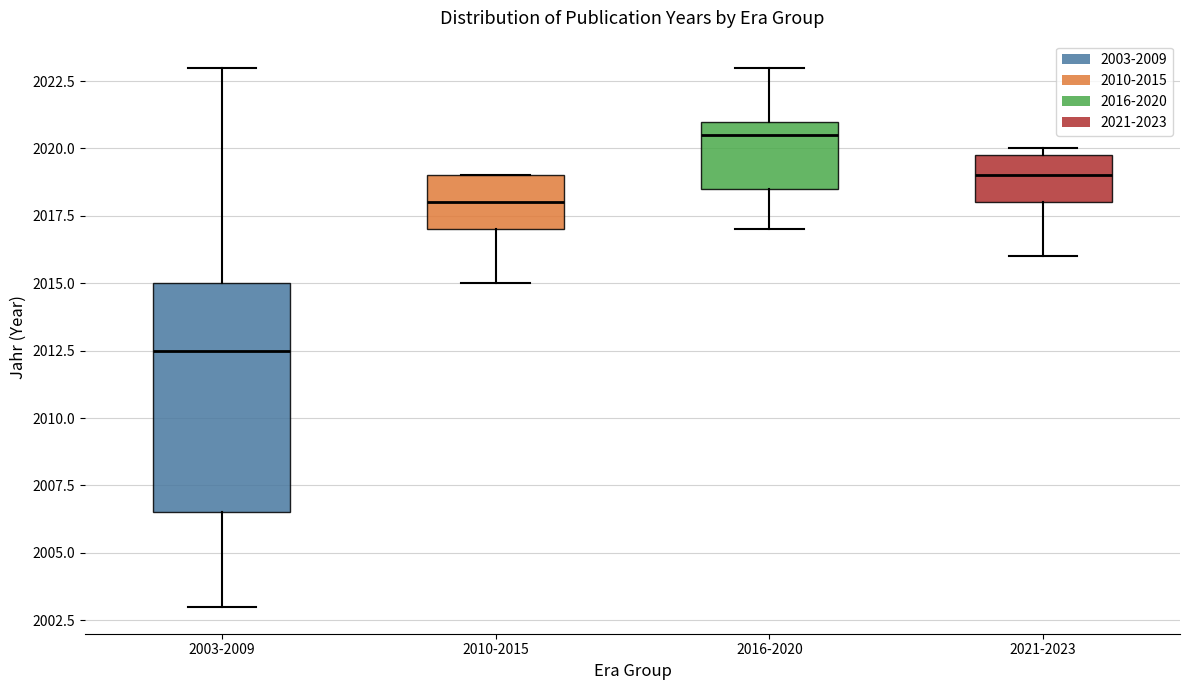

Reading left to right, read every box against the y-axis: the position of its median line, the range the box covers, and the ends of its whiskers. The values are not printed on the chart, so give them approximately, as read against the axis.

2003-2009: median 2012.5, box 2006.5 to 2015.0, whiskers 2003.0 to 2023.0
2010-2015: median 2018.0, box 2017.0 to 2019.0, whiskers 2015.0 to 2019.0
2016-2020: median 2020.5, box 2018.5 to 2021.0, whiskers 2017.0 to 2023.0
2021-2023: median 2019.0, box 2018.0 to 2020.0, whiskers 2016.0 to 2020.0 (just above the box's upper edge)